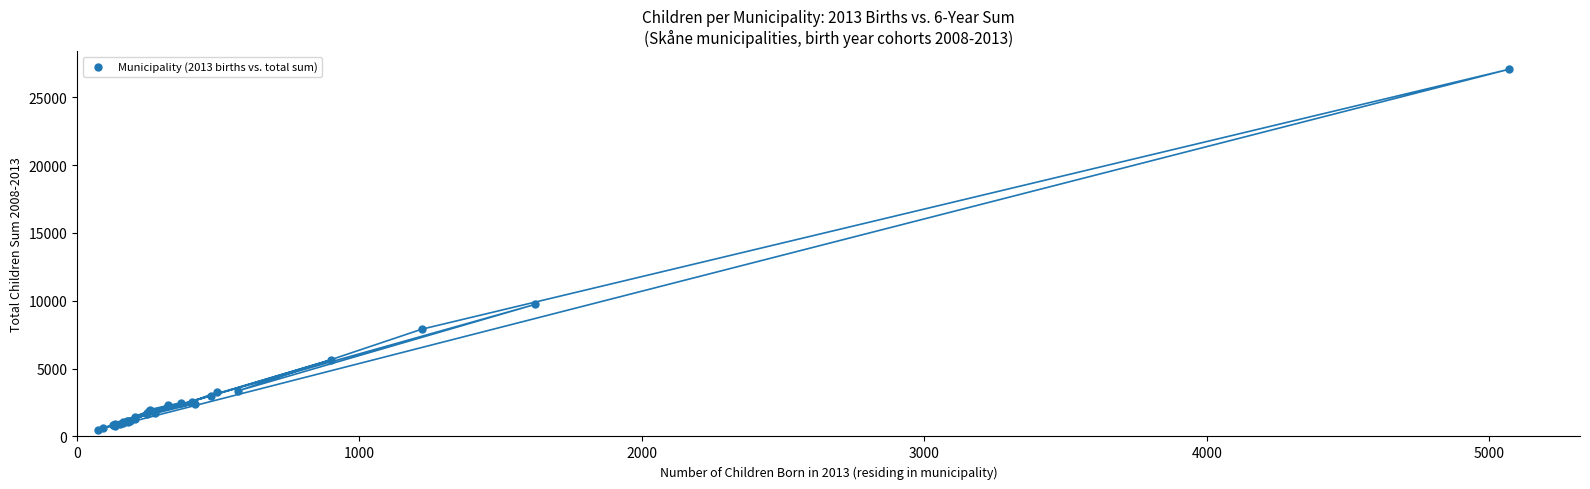

What Y value in the scatter plot is closest to 13784?

9735